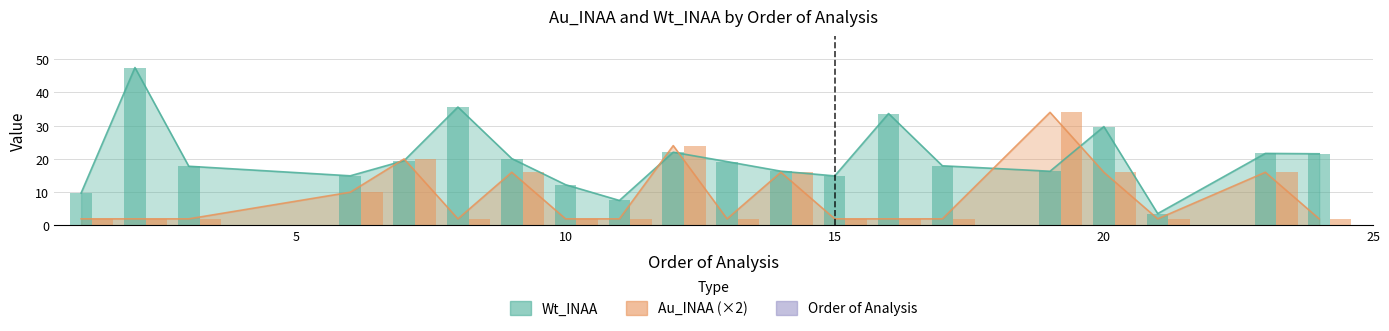

The value of Au_INAA at 3 is 2.0. True or false?

True